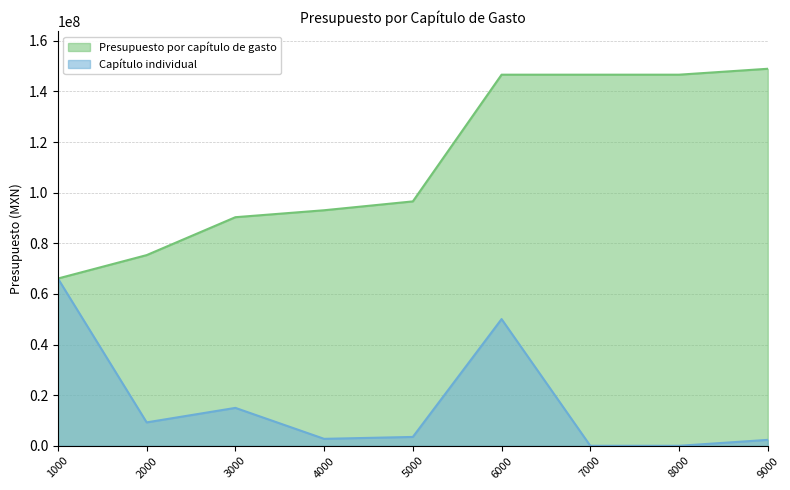

Rank the series by their maximum value, from highest to lowest.

Presupuesto por capítulo de gasto, Capítulo individual